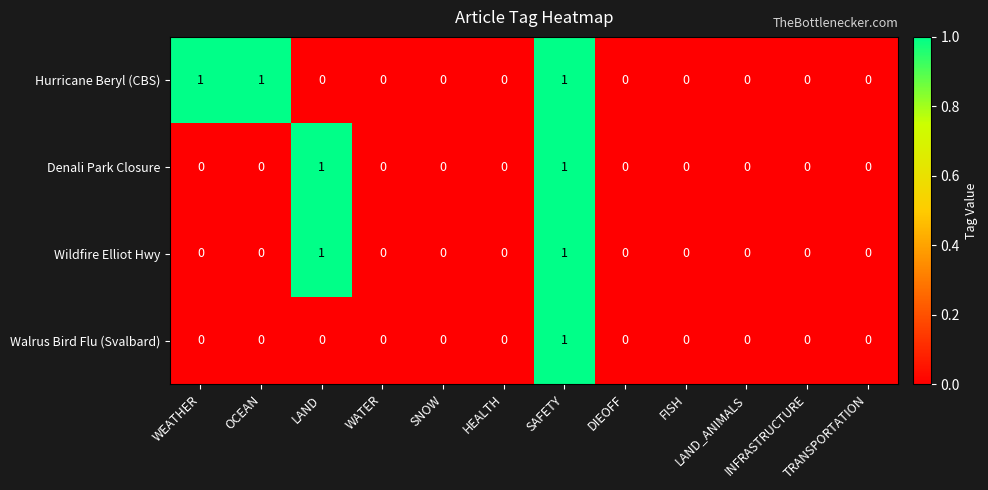

What is the maximum value shown in the chart?

1